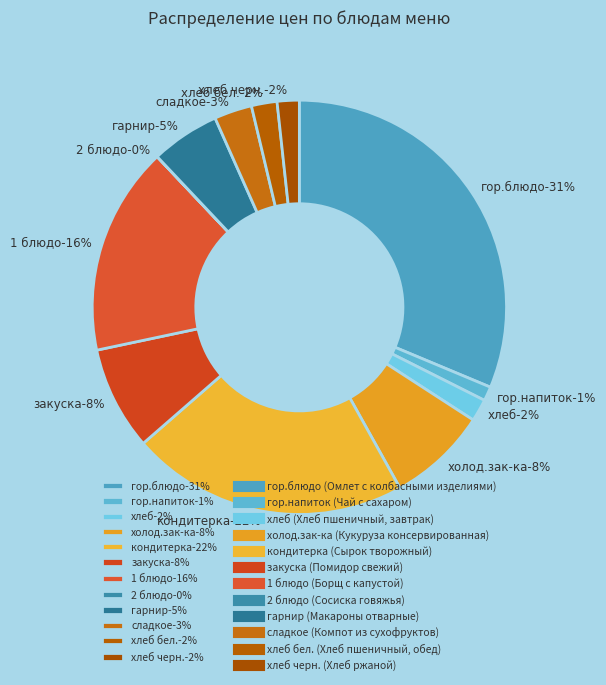

Rank the categories by value from lowest to highest.

2 блюдо (Сосиска говяжья), гор.напиток (Чай с сахаром), хлеб черн. (Хлеб ржаной), хлеб (Хлеб пшеничный, завтрак), хлеб бел. (Хлеб пшеничный, обед), сладкое (Компот из сухофруктов), гарнир (Макароны отварные), холод.зак-ка (Кукуруза консервированная), закуска (Помидор свежий), 1 блюдо (Борщ с капустой), кондитерка (Сырок творожный), гор.блюдо (Омлет с колбасными изделиями)